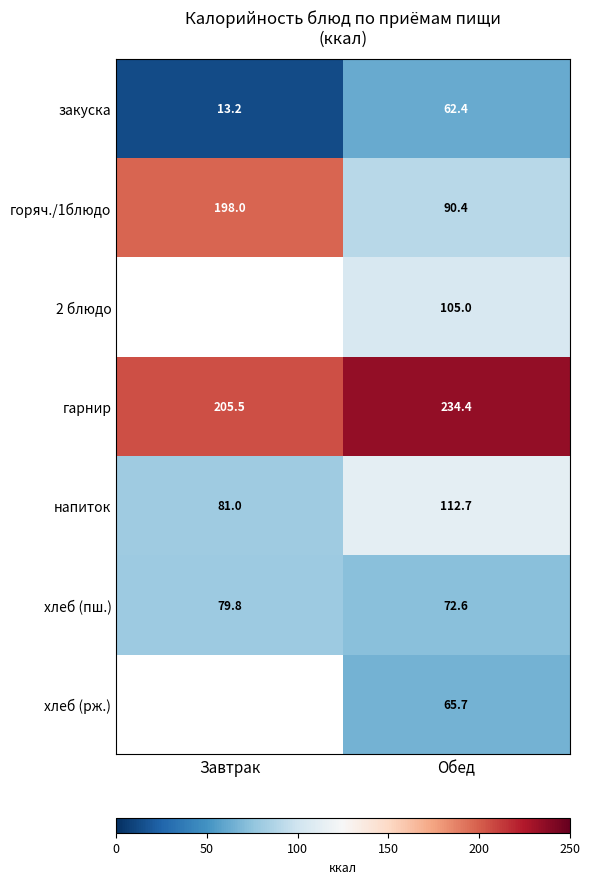

What is the spread (max minus min) of values at Обед?

172.0